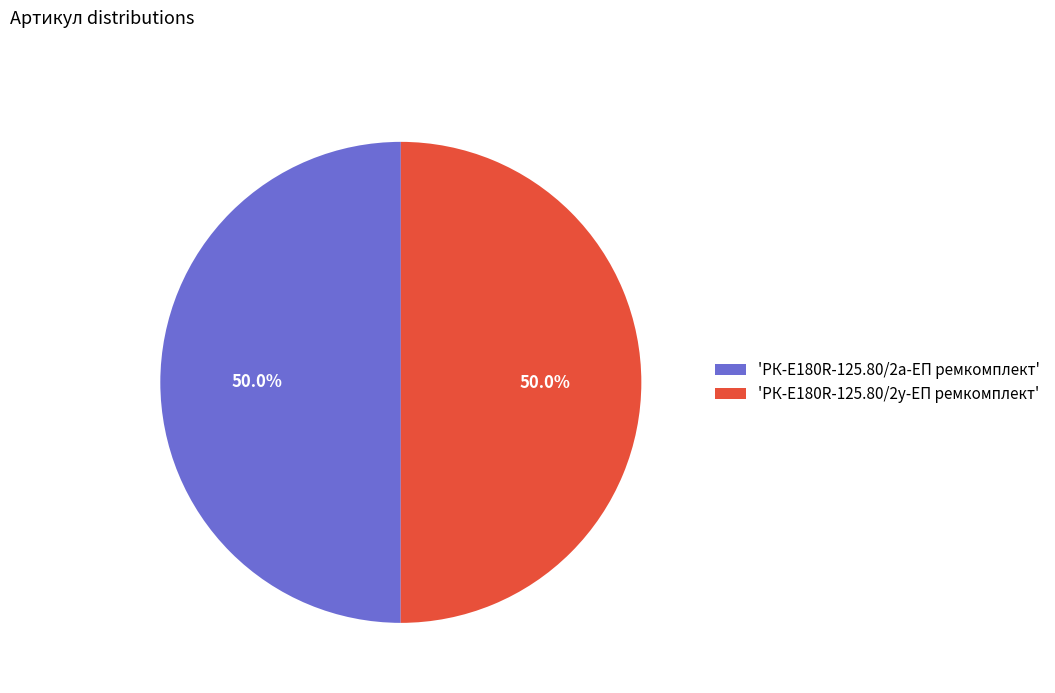

Approximately how many times larger is the value at 'РК-E180R-125.80/2а-ЕП ремкомплект' compared to 'РК-E180R-125.80/2у-ЕП ремкомплект'?

1.0